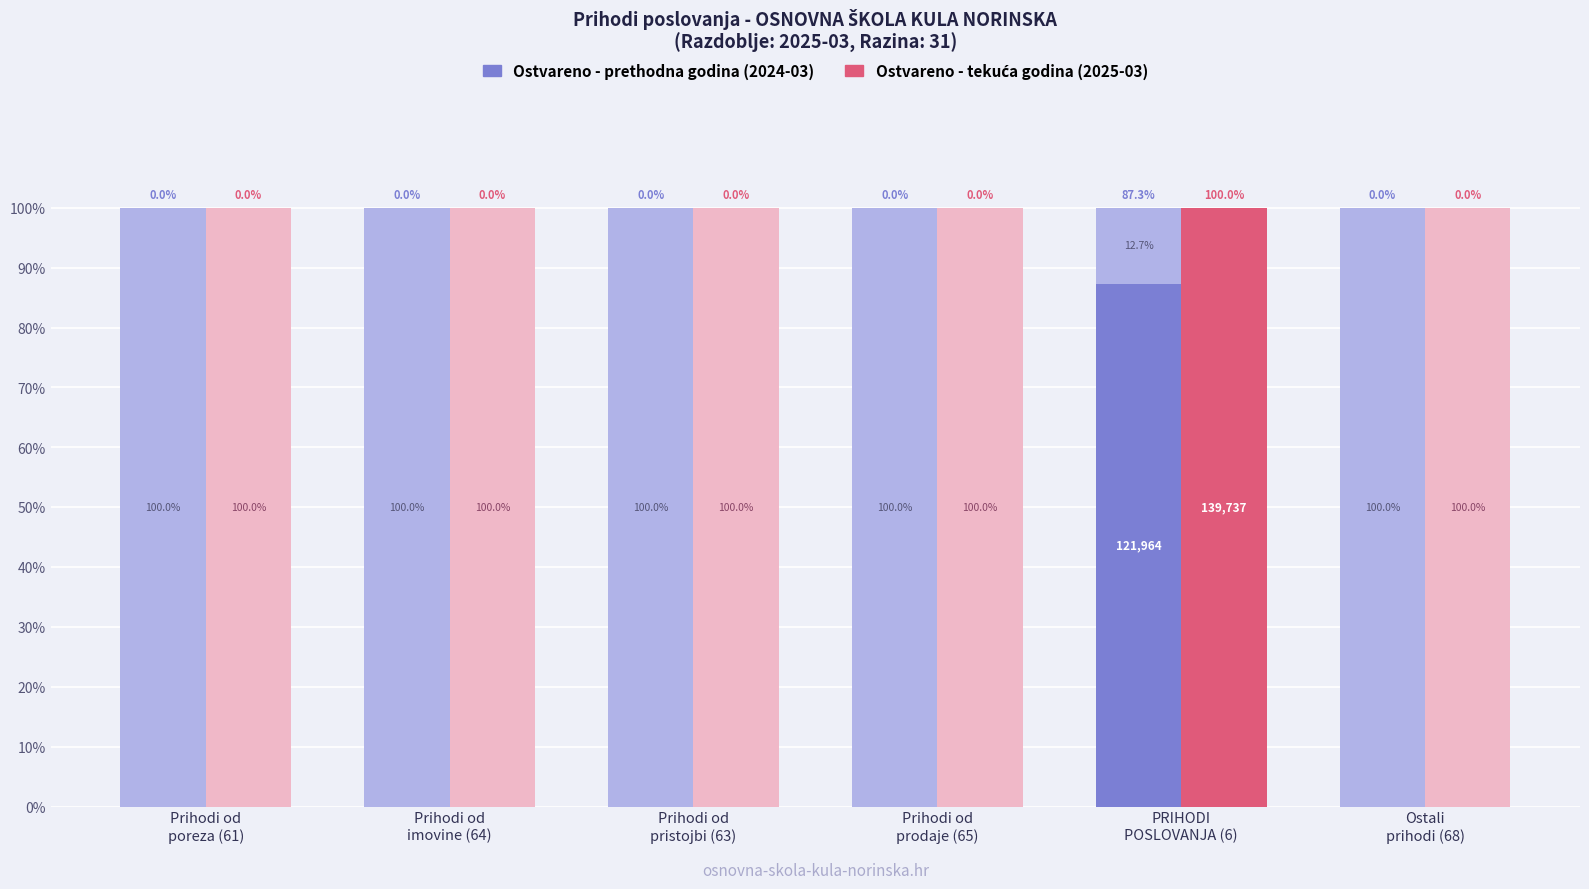

At which category is the sum across all series the highest?

PRIHODI
POSLOVANJA (6)